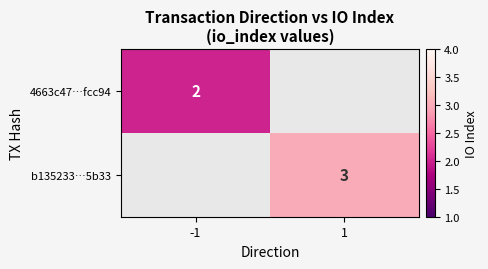

The value of b135233…5b33 at 1 is 3. True or false?

True